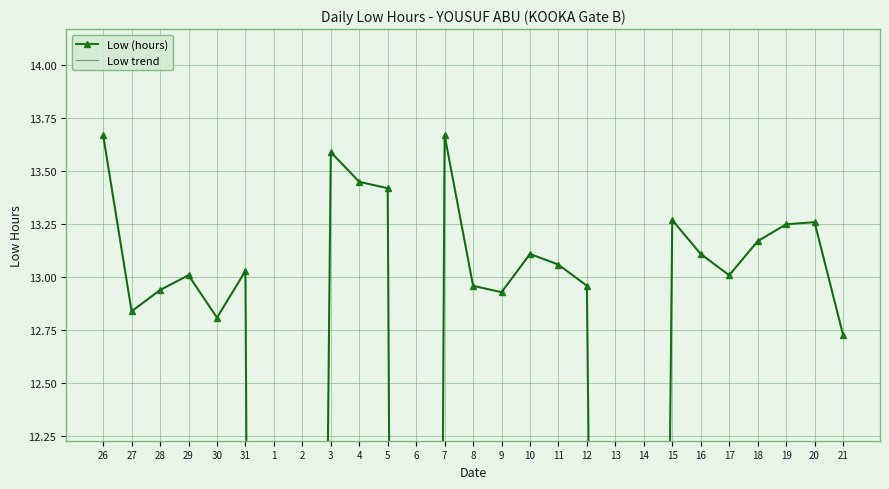

Which series changed the most between 3 and 17?

Low (hours)